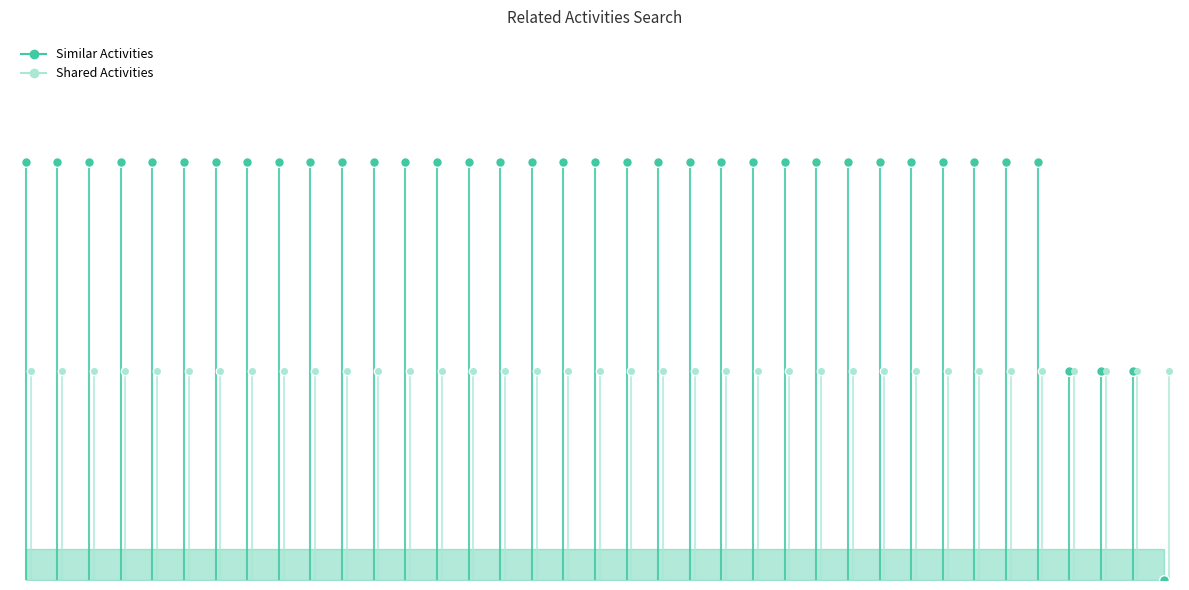

True or false: Similar Activities and Shared Activities intersect in this chart.

False